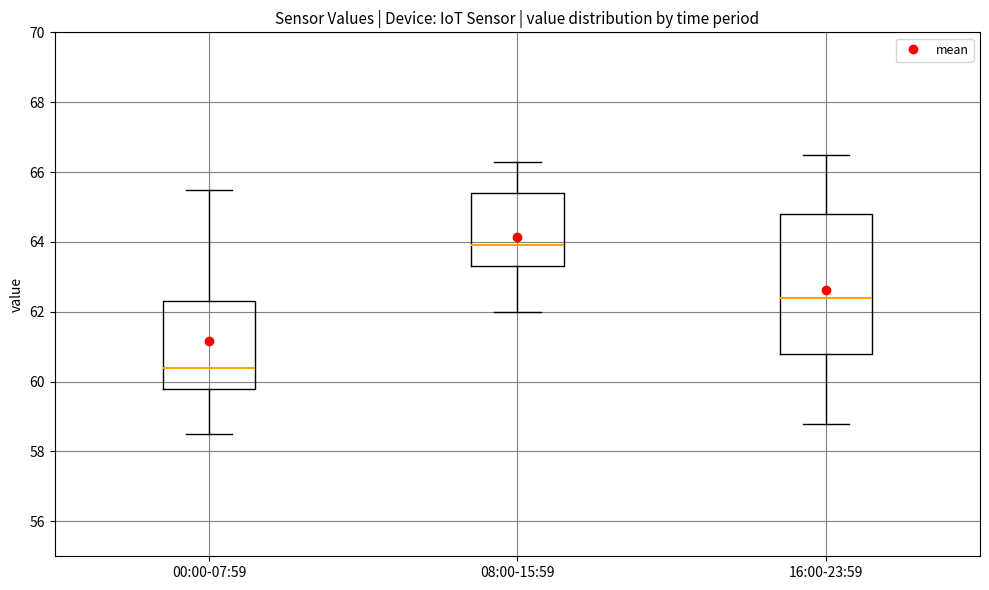

Reading left to right, transcribe this box plot: for each box, give where its median line is, the range the box spans, and where its two whiskers end, as read against the y-axis. The values are not printed on the chart, so give them approximately, as read against the axis.

00:00-07:59: median 60.4, box 59.8 to 62.4, whiskers 58.6 to 65.6
08:00-15:59: median 64.0, box 63.4 to 65.4, whiskers 62.0 to 66.4
16:00-23:59: median 62.4, box 60.8 to 64.8, whiskers 58.8 to 66.6